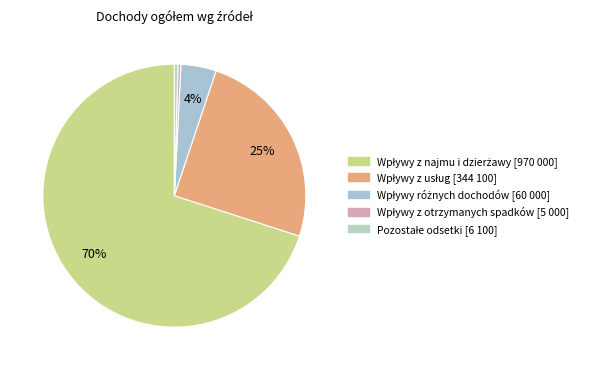

How many slices are in this pie chart?

5